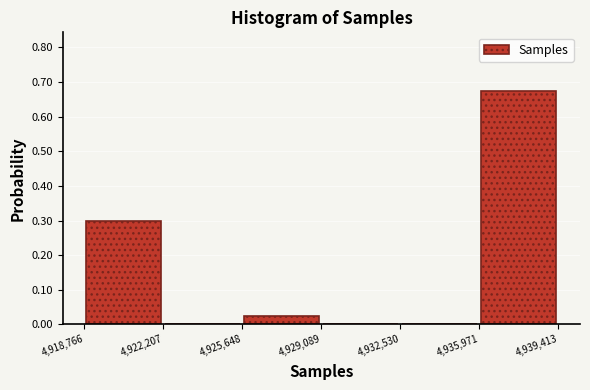

Reading left to right, transcribe this chart: for each bar, give the range it covers on the x-axis and its height. The values are not printed on the chart, so give them approximately, as read against the axis.

4,918,766 to 4,922,207: 0.30
4,922,207 to 4,925,648: 0
4,925,648 to 4,929,089: 0.03
4,929,089 to 4,932,530: 0
4,932,530 to 4,935,971: 0
4,935,971 to 4,939,413: 0.68